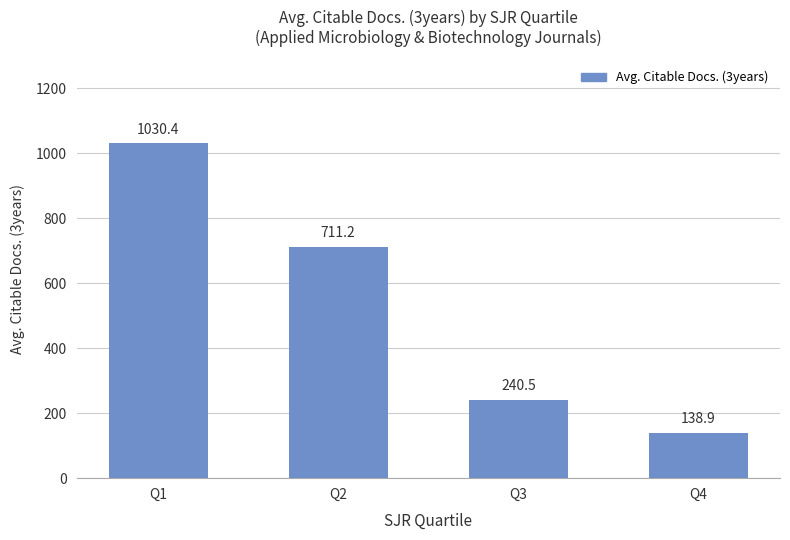

Are the bars grouped side by side (vs. stacked)?

No